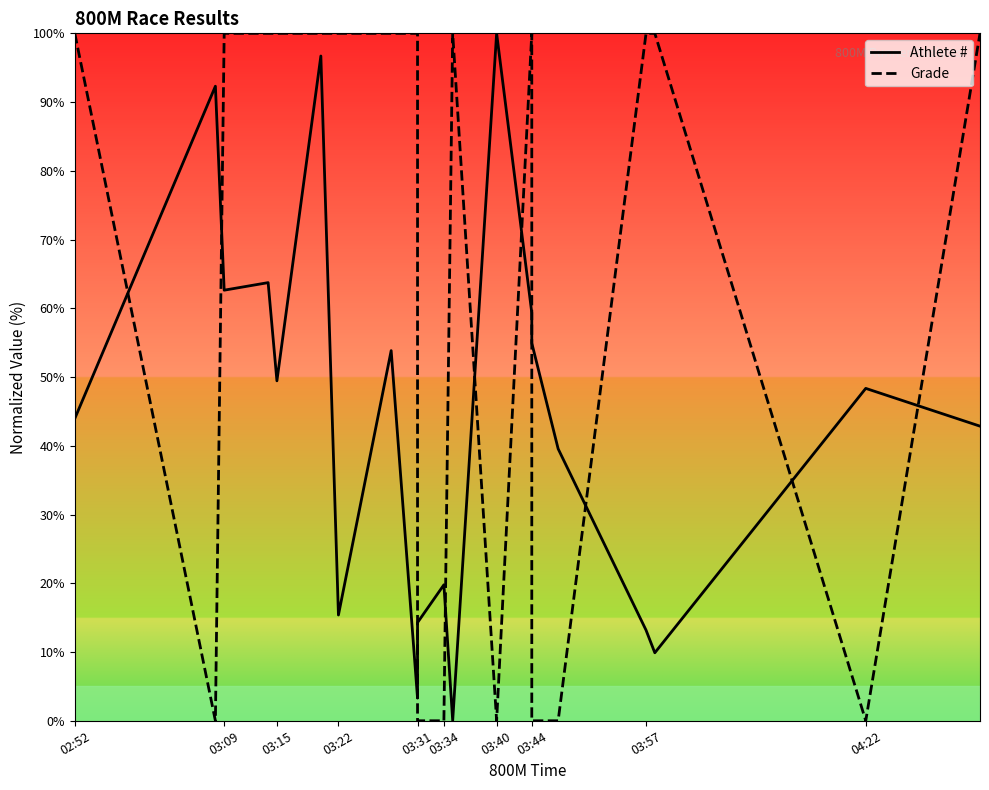

Which series ends up on top after the final intersection of Grade and Athlete #?

Grade